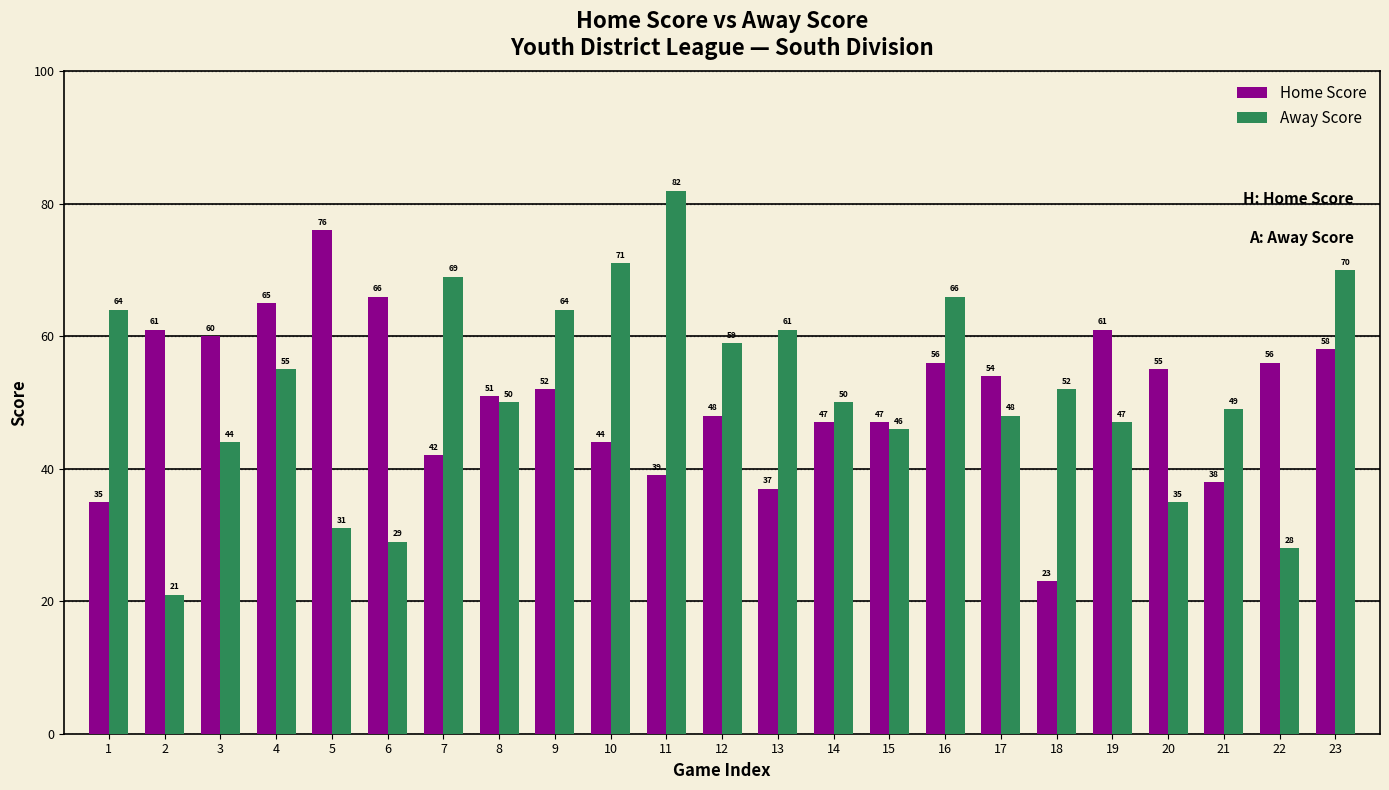

What is the value of the Home Score bar at the 4th from the left?

65